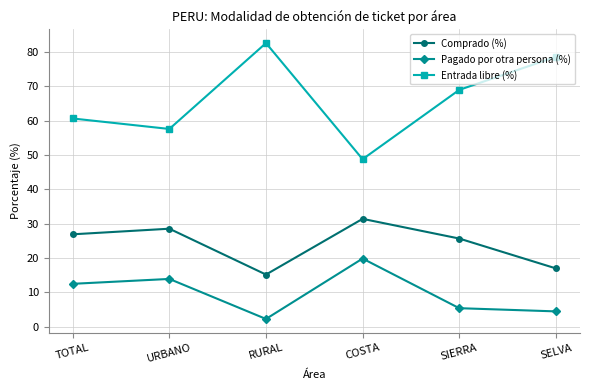

Reading left to right, transcribe all the data shown in this chart.

Comprado (%): 26.9	28.5	15.2	31.4	25.7	17.0
Pagado por otra persona (%): 12.5	13.9	2.2	19.8	5.4	4.4
Entrada libre (%): 60.7	57.6	82.6	48.8	69.0	78.6